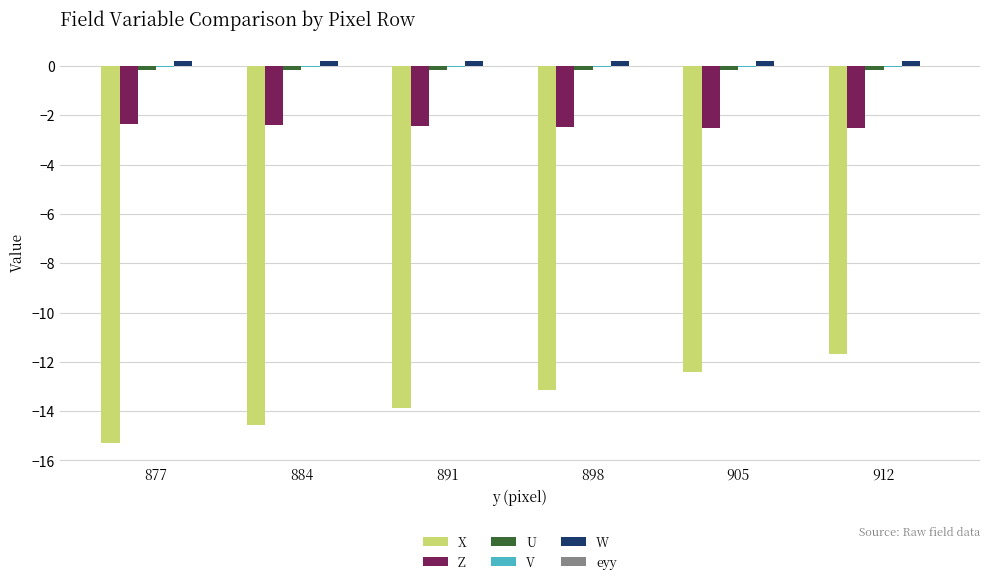

What is the sum of all W values?

1.2